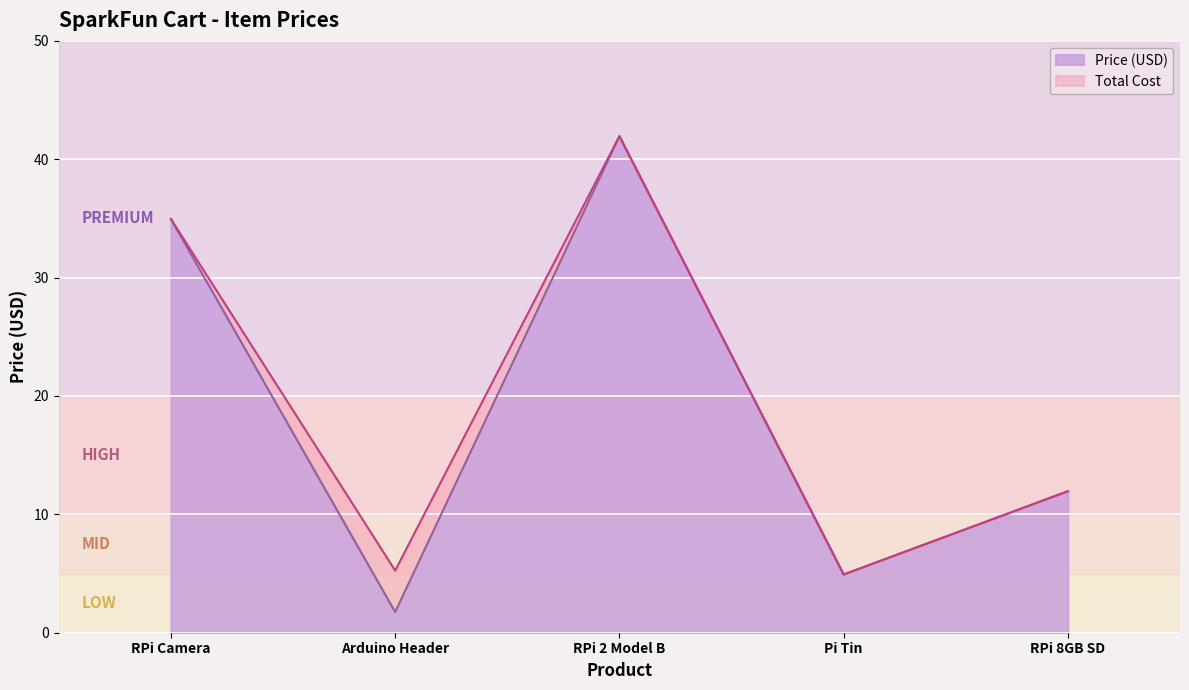

Where is Price (USD) nearest to the value 21?

RPi 8GB SD